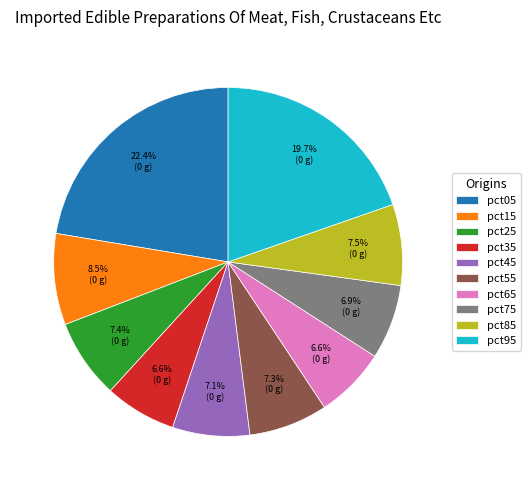

What is the largest slice in the pie chart?

pct05